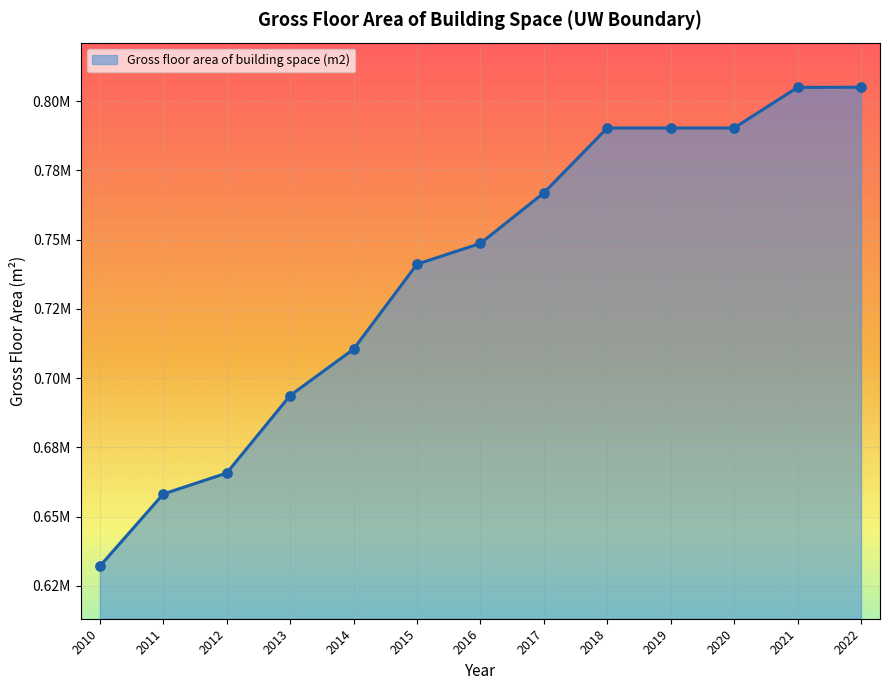

Which has a higher value, 2021 or 2015?

2021